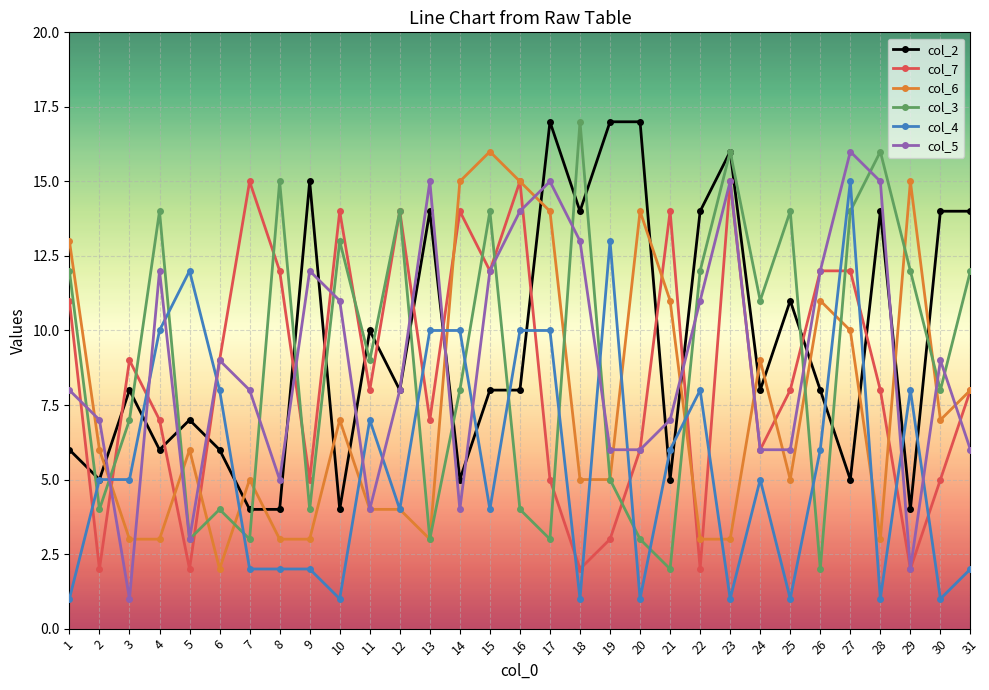

True or false: col_3 and col_4 intersect in this chart.

True